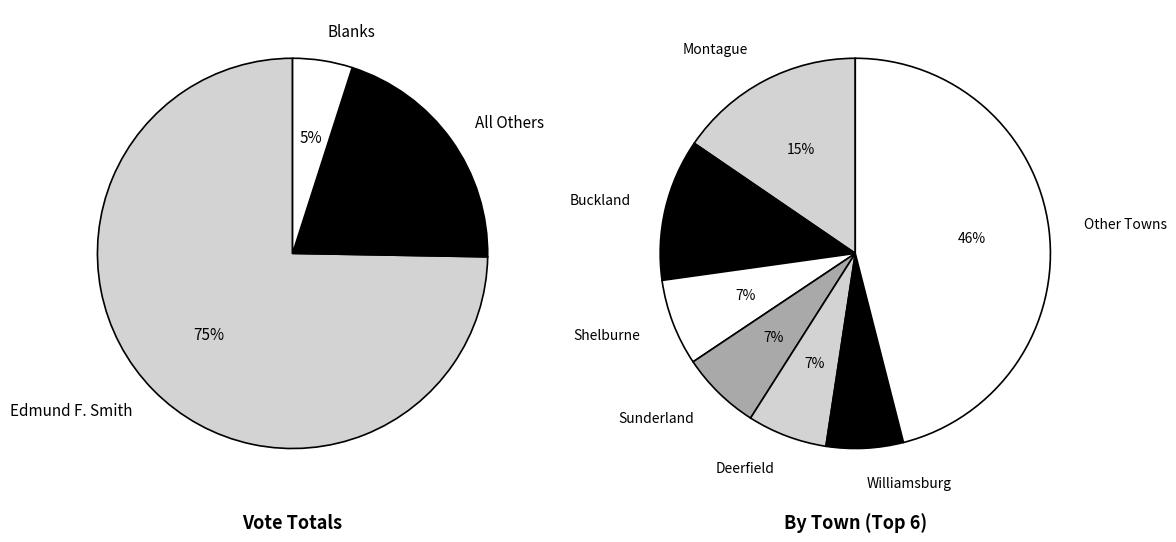

Do Montague and Worthington together represent more than half of the pie?

No